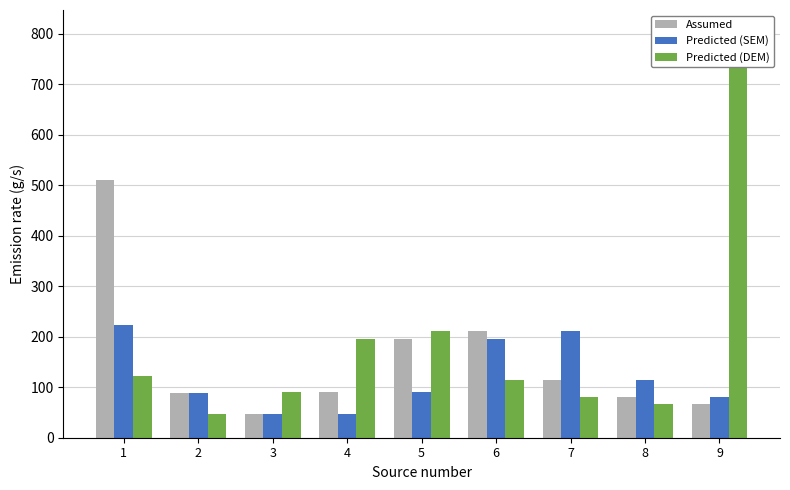

What is the highest value of the Predicted (SEM) series?

223